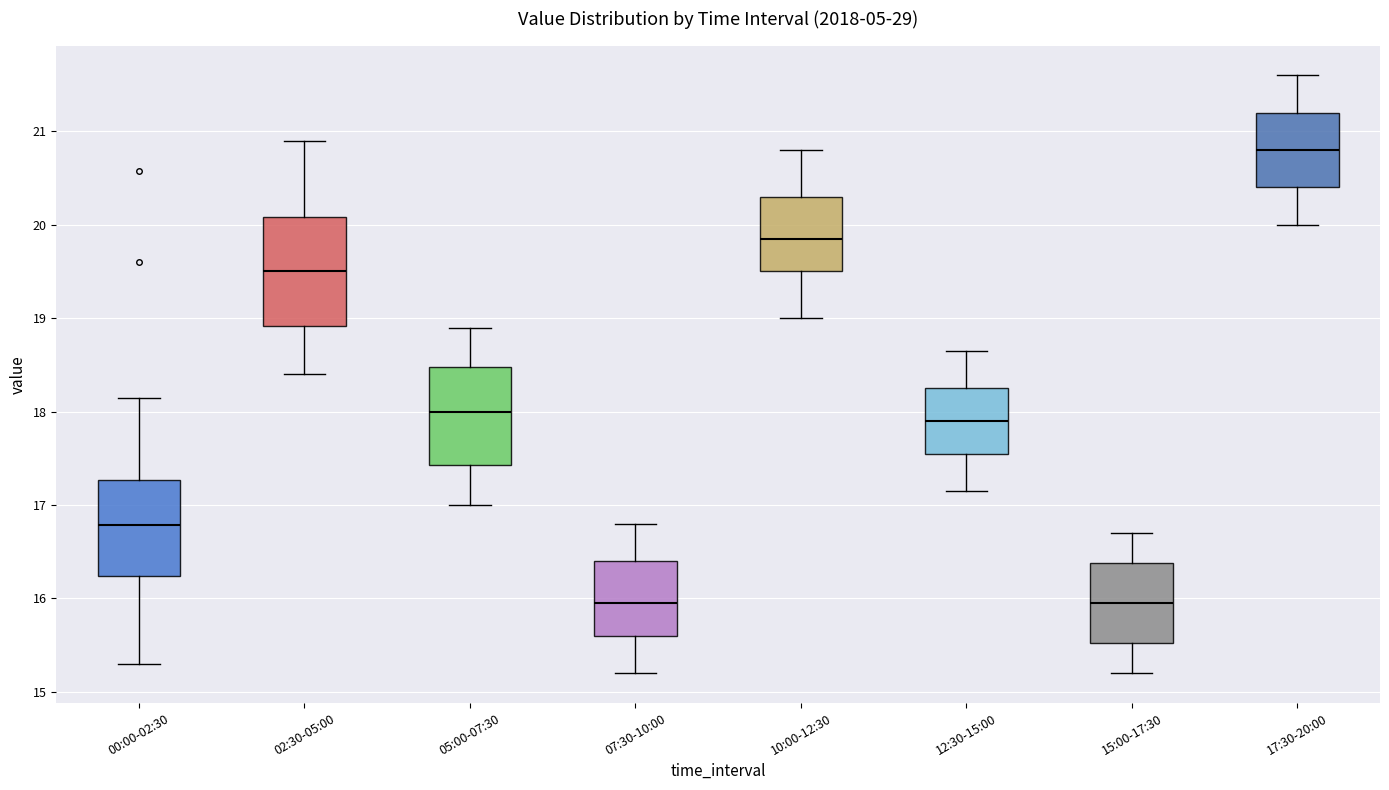

Where is the lower edge of the box for 02:30-05:00 on the y-axis? The values are not printed on the chart, so give them approximately, as read against the axis.

18.9